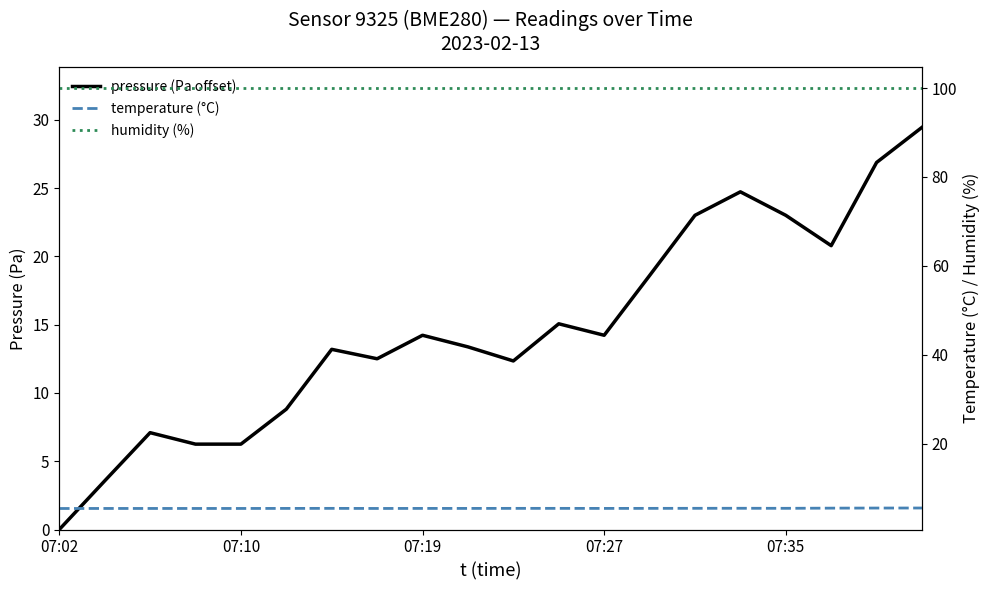

True or false: temperature (°C) and humidity (%) cross at least once.

False